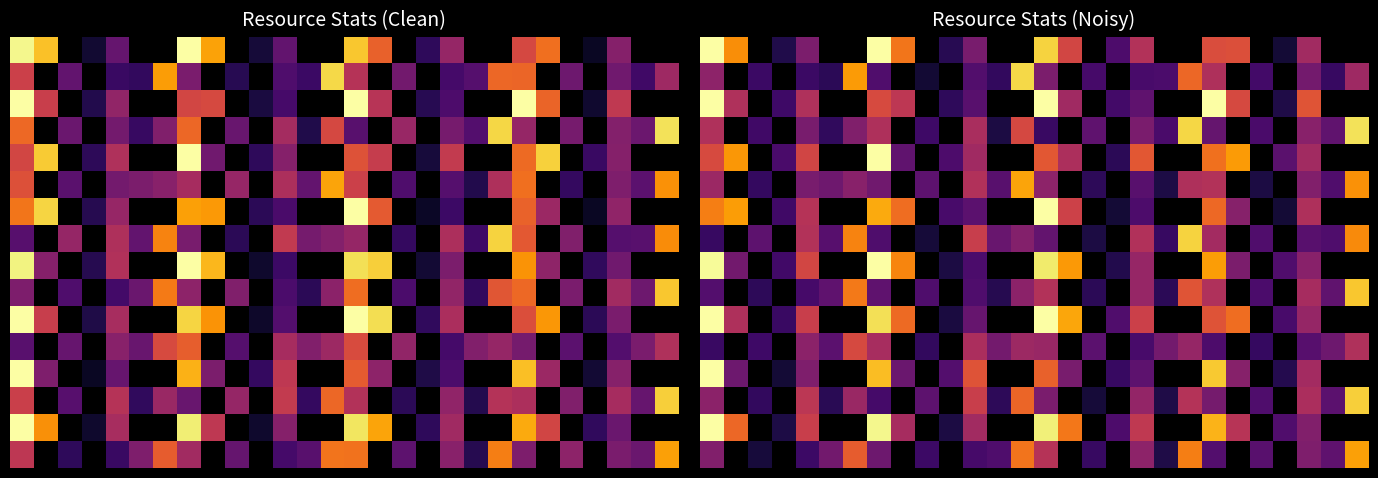

How many data points does each series have?

28